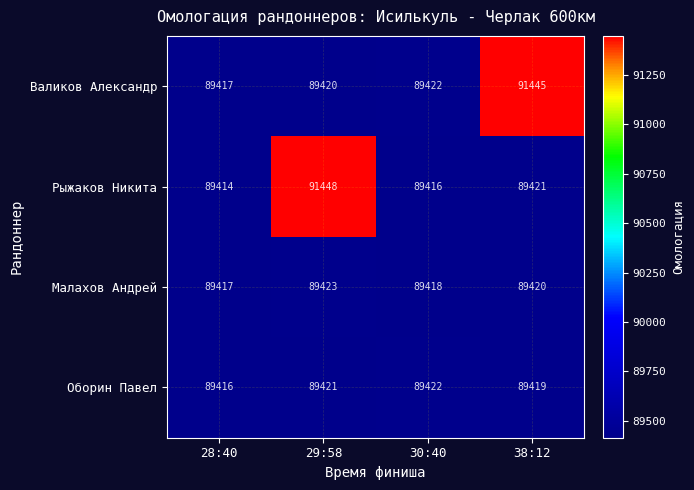

What is the difference between the maximum and minimum values in the Малахов Андрей series?

6